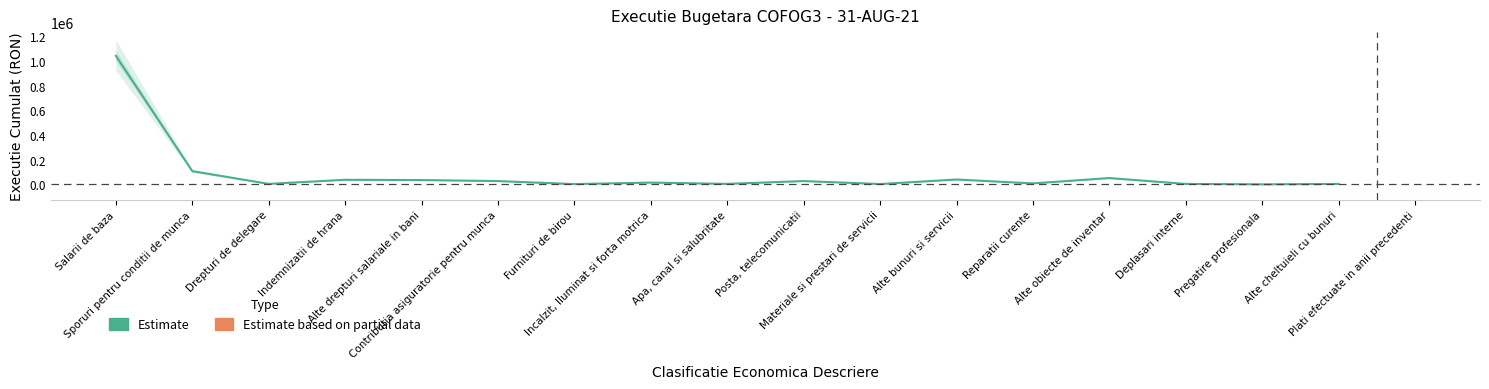

True or false: the data has more than 2 interior local peaks.

True